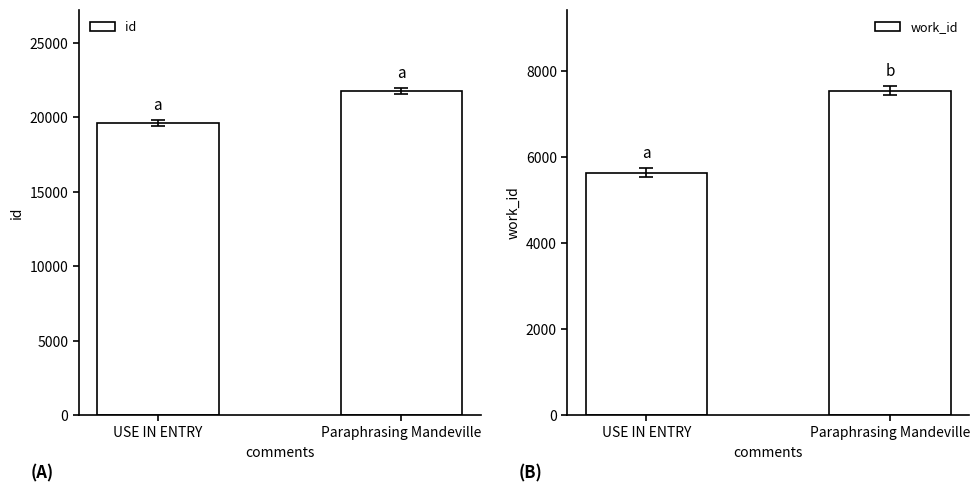

Count the work_id values in the range 5642 to 7546.

2